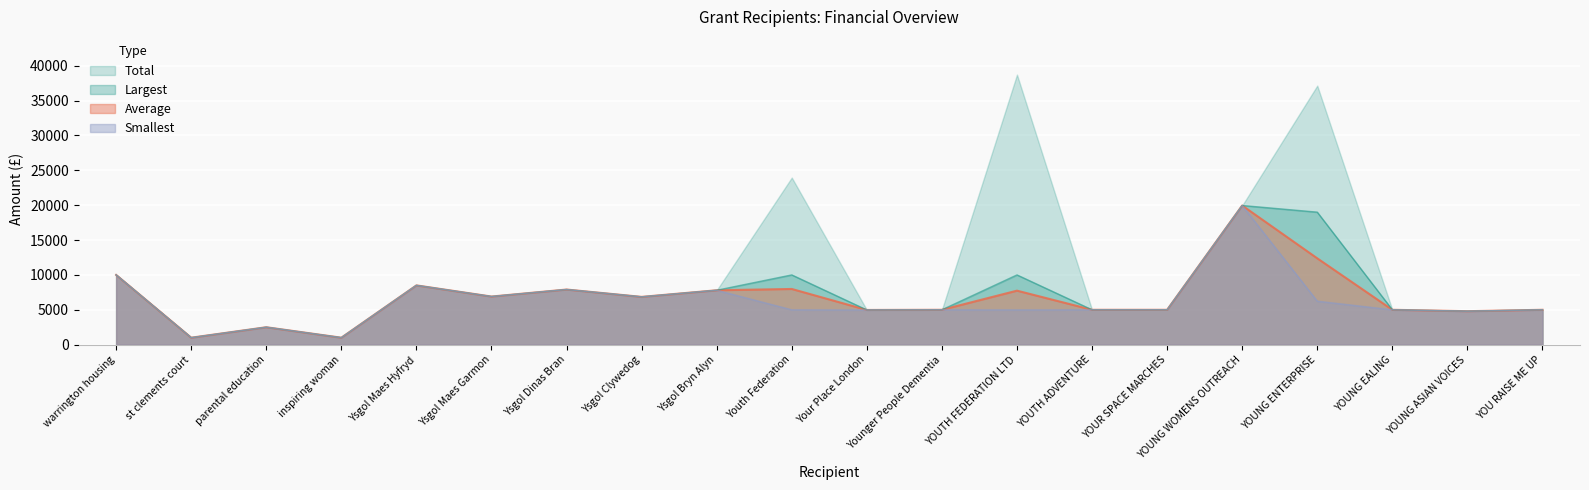

What is the maximum value shown in the chart?

38718